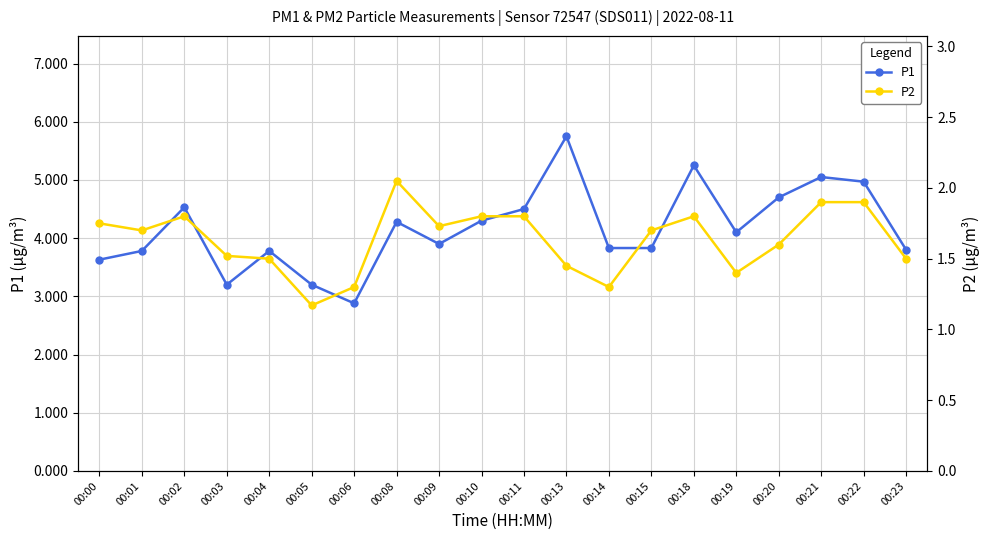

Reading right to left, list all the values displayed in this chart.

P1: 00:23=3.8	00:22=5.0	00:21=5.0	00:20=4.7	00:19=4.1	00:18=5.2	00:15=3.8	00:14=3.8	00:13=5.8	00:11=4.5	00:10=4.3	00:09=3.9	00:08=4.3	00:06=2.9	00:05=3.2	00:04=3.8	00:03=3.2	00:02=4.5	00:01=3.8	00:00=3.6
P2: 00:23=1.5	00:22=1.9	00:21=1.9	00:20=1.6	00:19=1.4	00:18=1.8	00:15=1.7	00:14=1.3	00:13=1.4	00:11=1.8	00:10=1.8	00:09=1.7	00:08=2.0	00:06=1.3	00:05=1.2	00:04=1.5	00:03=1.5	00:02=1.8	00:01=1.7	00:00=1.8